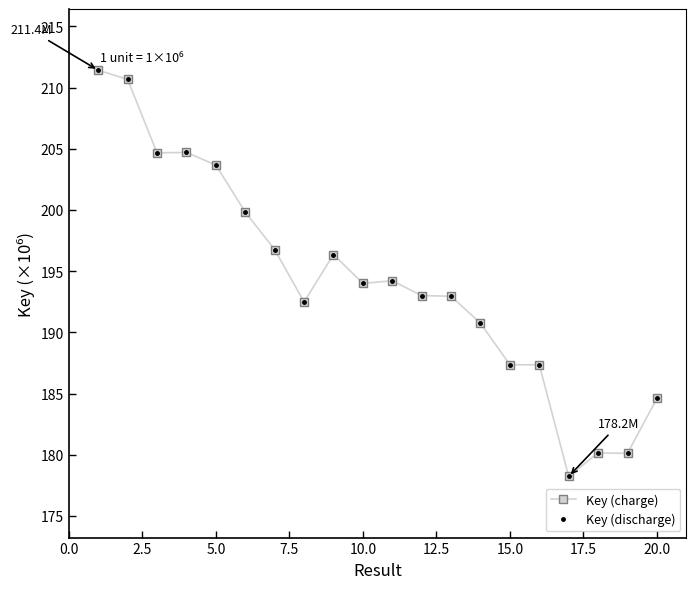

Which series has the largest range (max minus min)?

Key (charge)